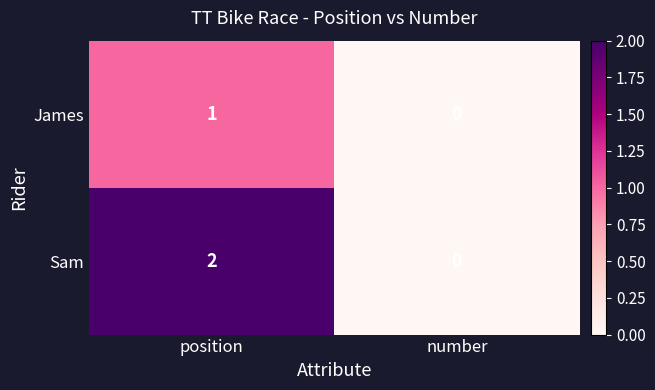

The value of Sam at position is 3. True or false?

False